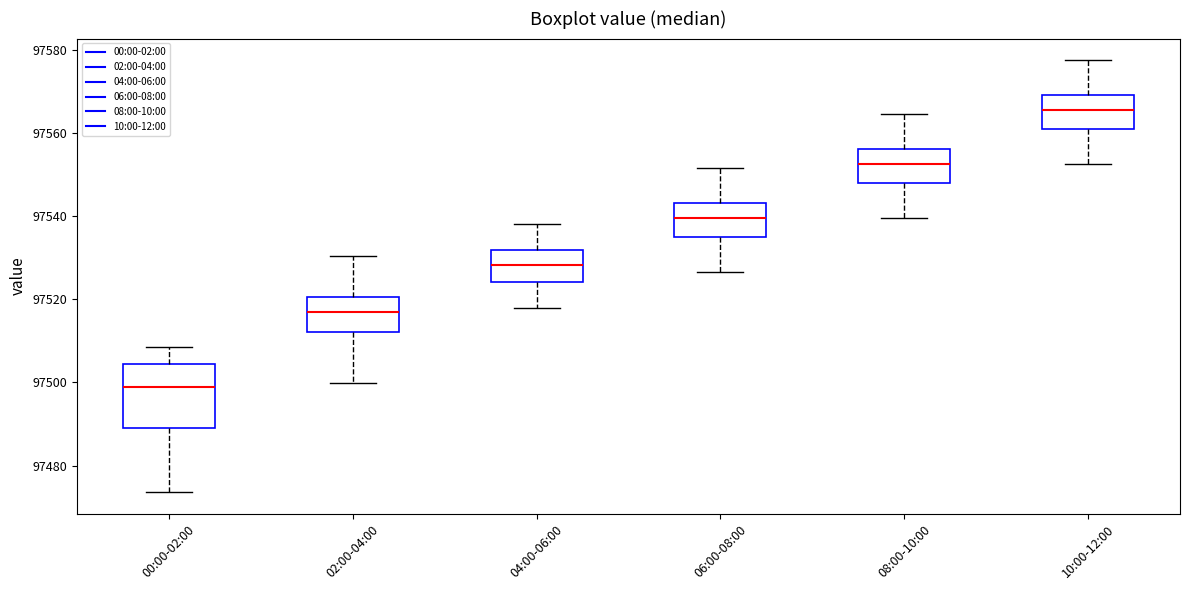

Reading left to right, read every box against the y-axis: the position of its median line, the range the box covers, and the ends of its whiskers. The values are not printed on the chart, so give them approximately, as read against the axis.

00:00-02:00: median 97498, box 97490 to 97504, whiskers 97474 to 97508
02:00-04:00: median 97516, box 97512 to 97520, whiskers 97500 to 97530
04:00-06:00: median 97528, box 97524 to 97532, whiskers 97518 to 97538
06:00-08:00: median 97540, box 97534 to 97544, whiskers 97526 to 97552
08:00-10:00: median 97552, box 97548 to 97556, whiskers 97540 to 97564
10:00-12:00: median 97566, box 97560 to 97570, whiskers 97552 to 97578